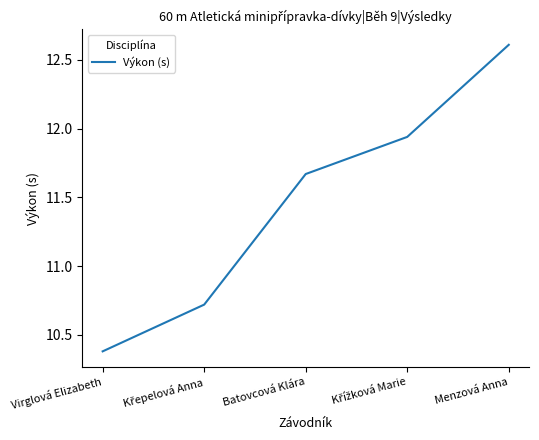

What position from the left is Menzová Anna?

5